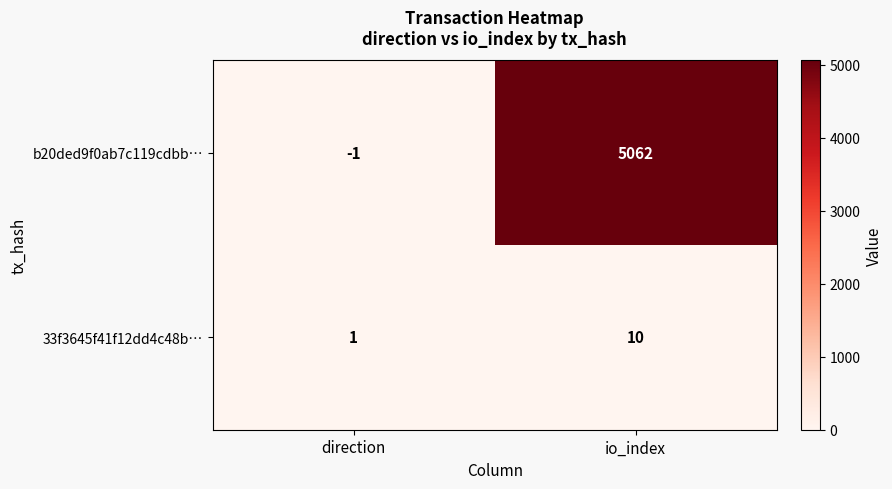

Read the 33f3645f41f12dd4c48b… value at io_index.

10